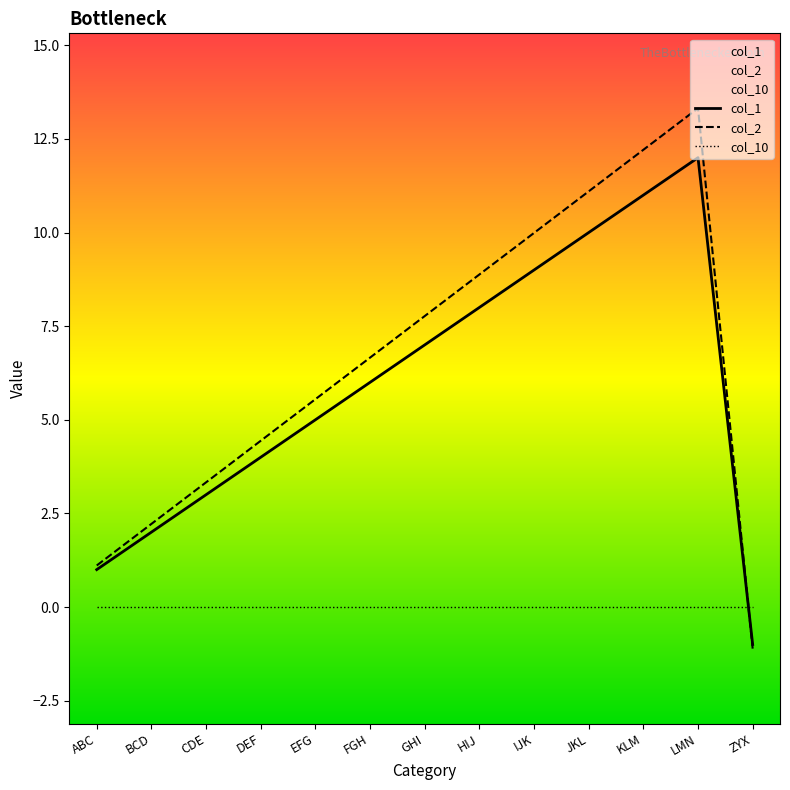

How many data points in col_1 are less than 6?

6